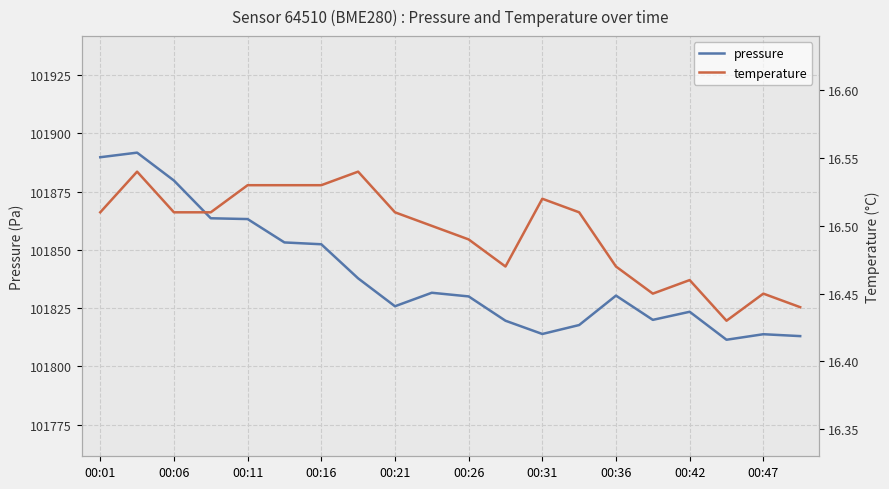

What is the highest value of the pressure series?

101891.8